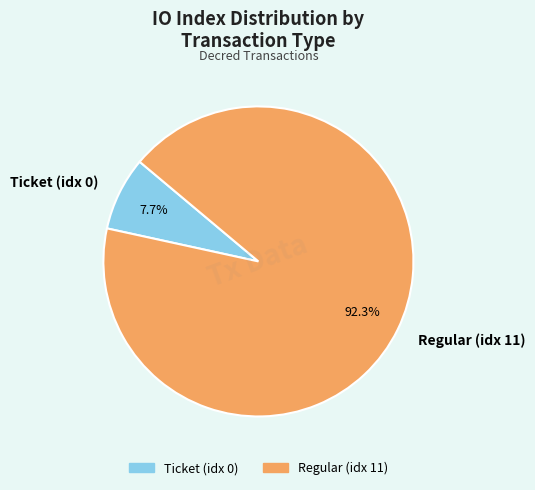

Combined, do Regular (idx 11) and Ticket (idx 0) account for over 50%?

Yes